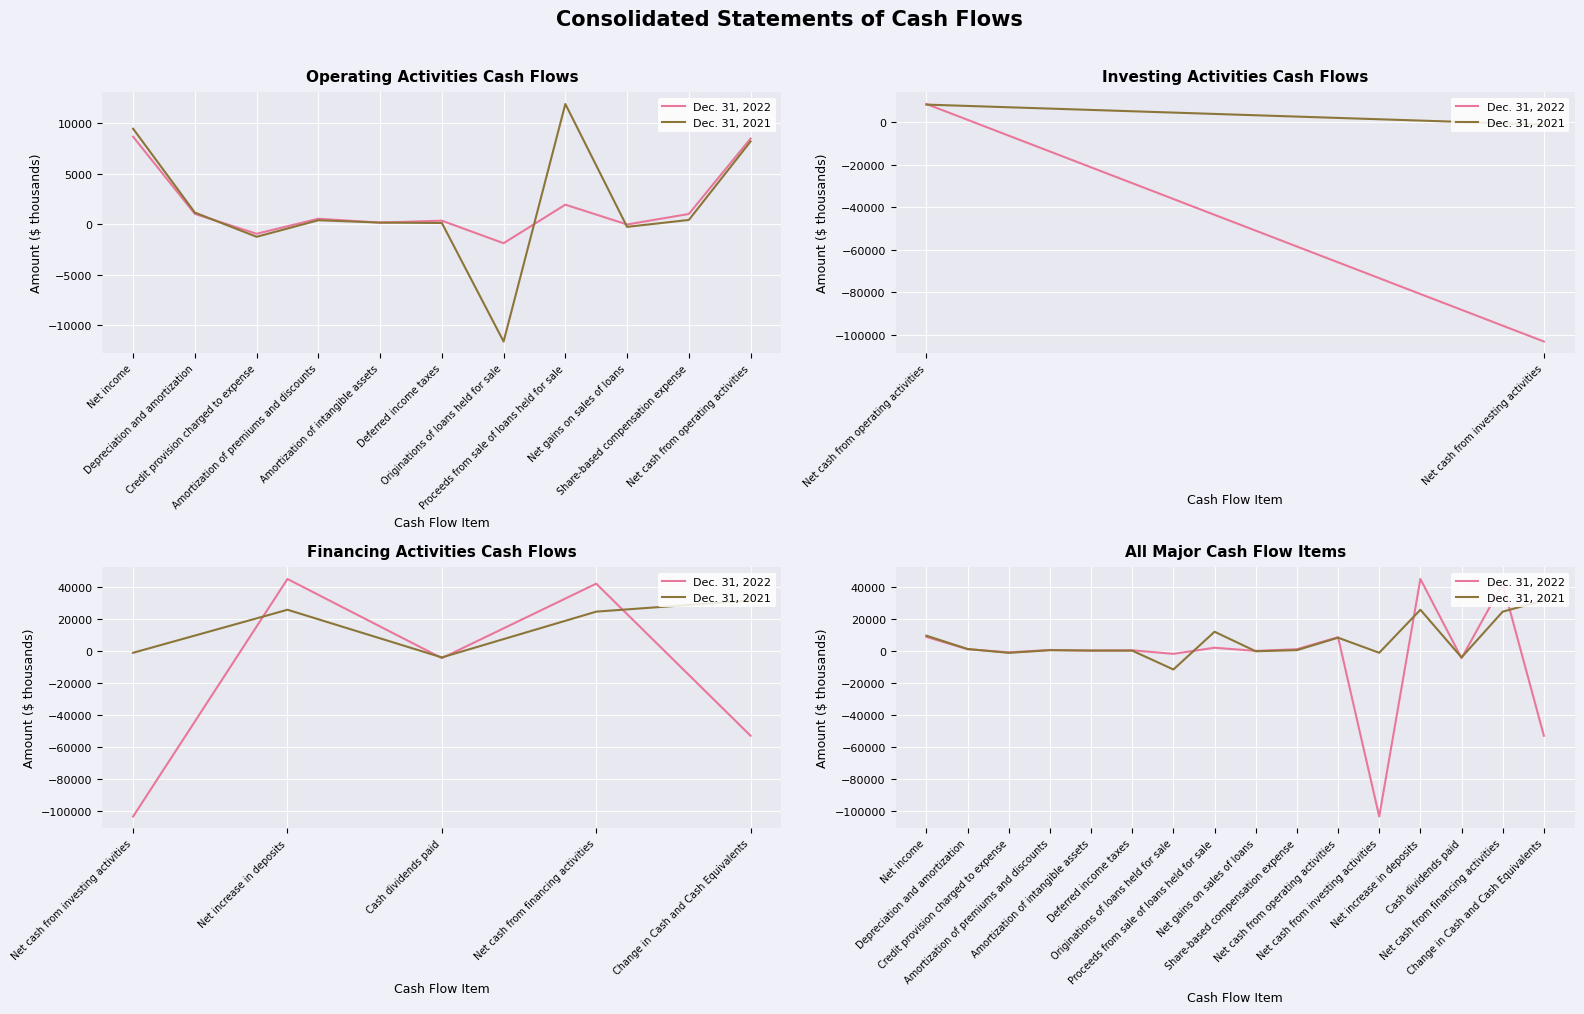

Rank the series by their maximum value, from lowest to highest.

Dec. 31, 2021, Dec. 31, 2022